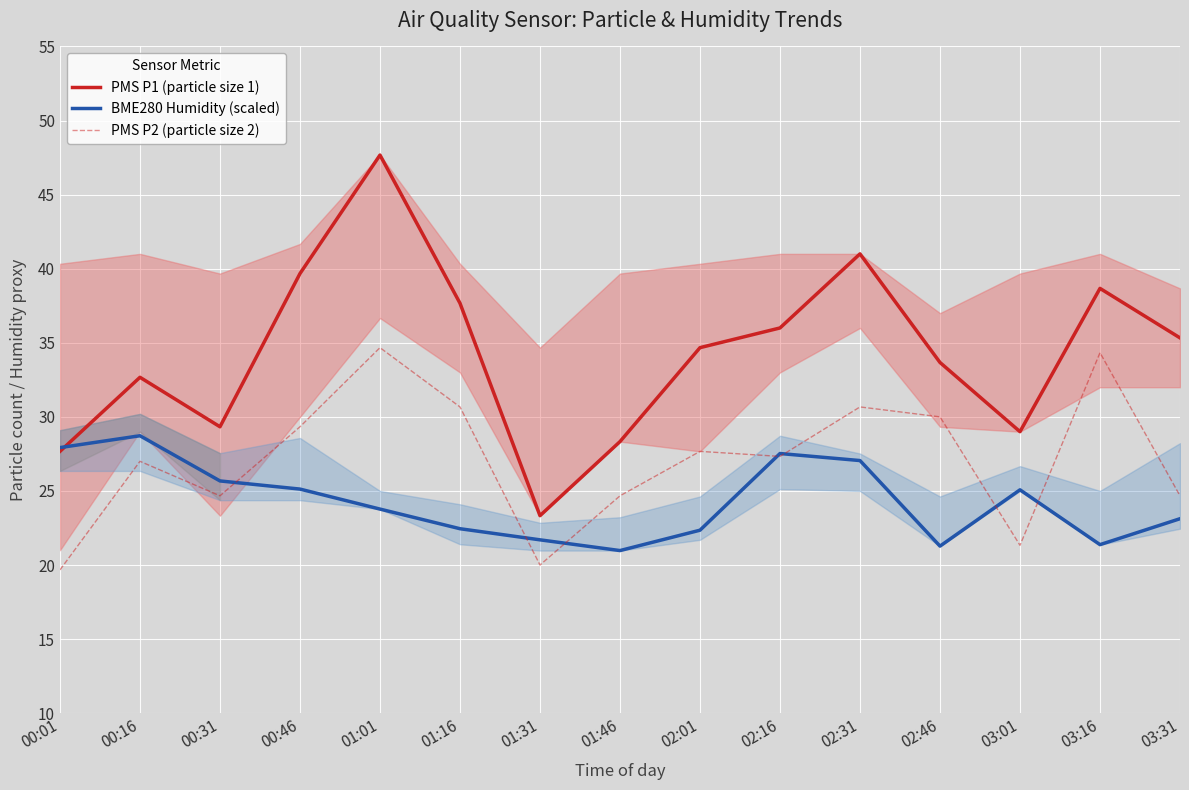

Where is the first local minimum for PMS P2 (particle size 2)?

00:31